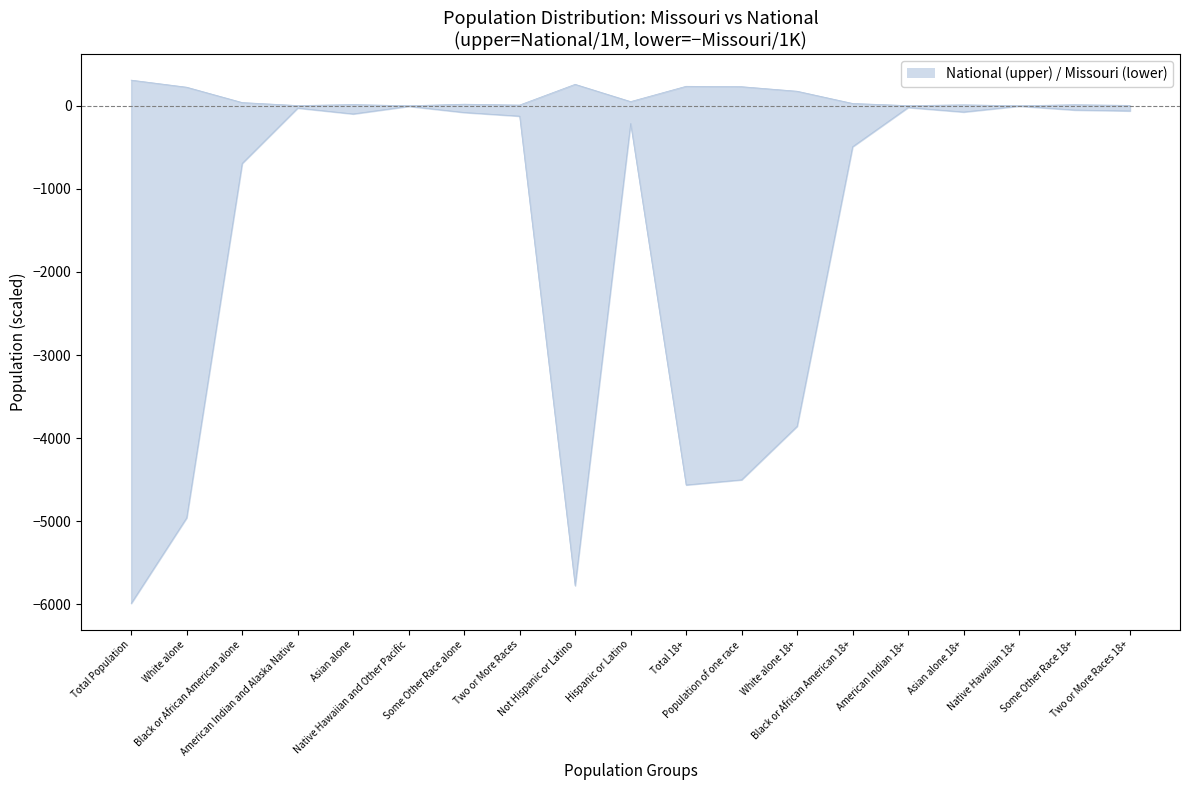

At which label does Missouri first exceed -124?

American Indian and Alaska Native